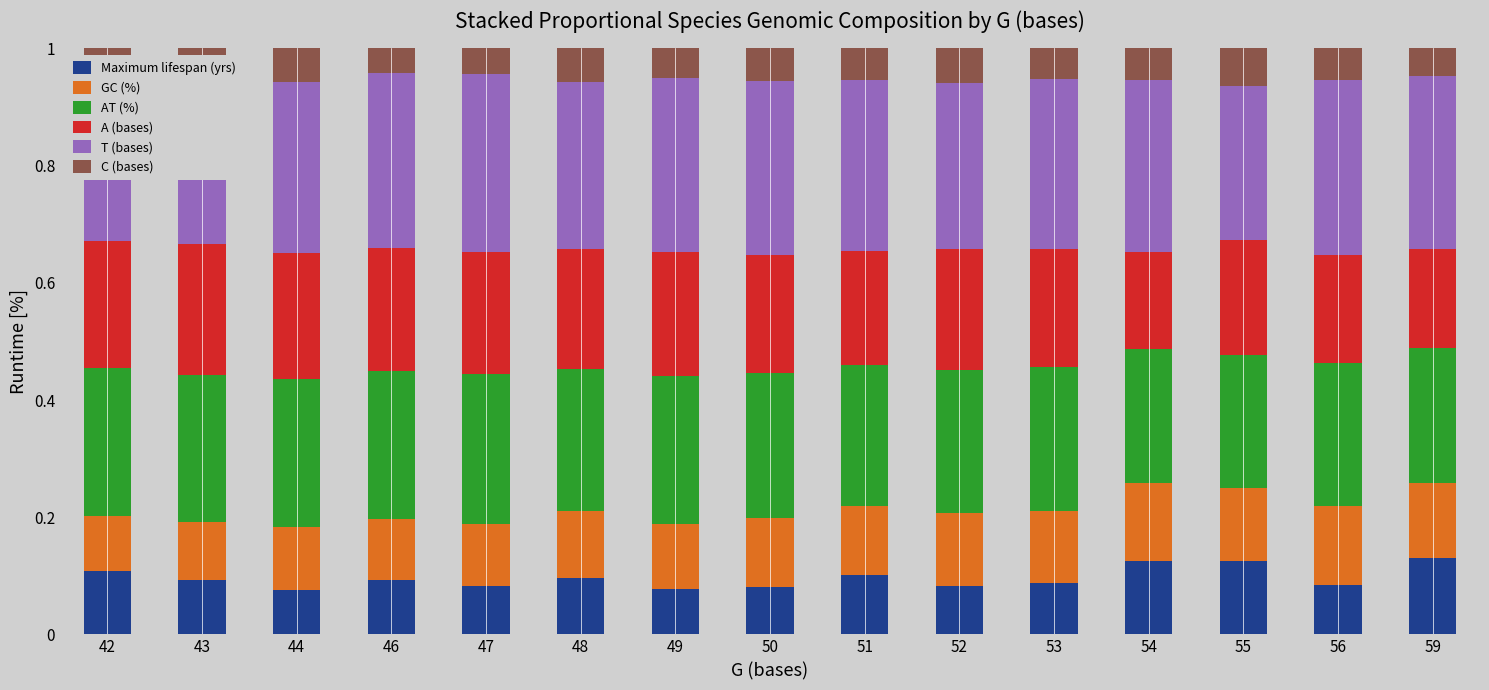

The Maximum lifespan (yrs) series shows 0.1 at 52. True or false?

True